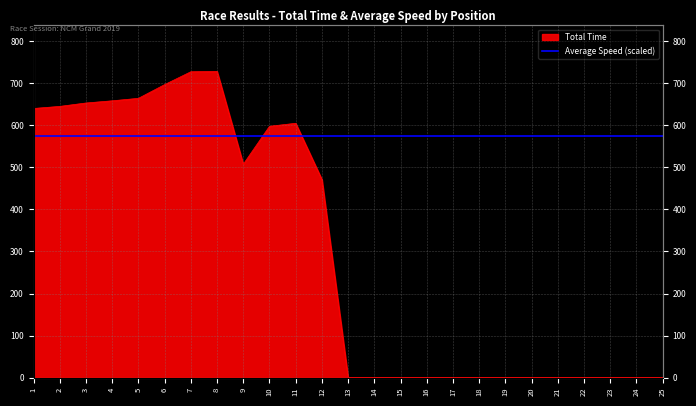

Which has a higher value, 8 or 1?

8